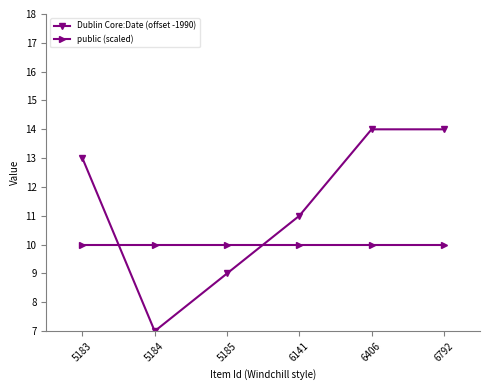

Between 5185 and 6406, which series saw the biggest shift?

Dublin Core:Date (offset -1990)